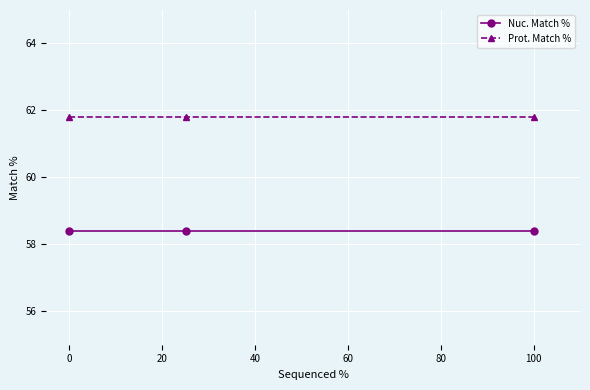

Which series has the largest total across all categories?

Prot. Match %